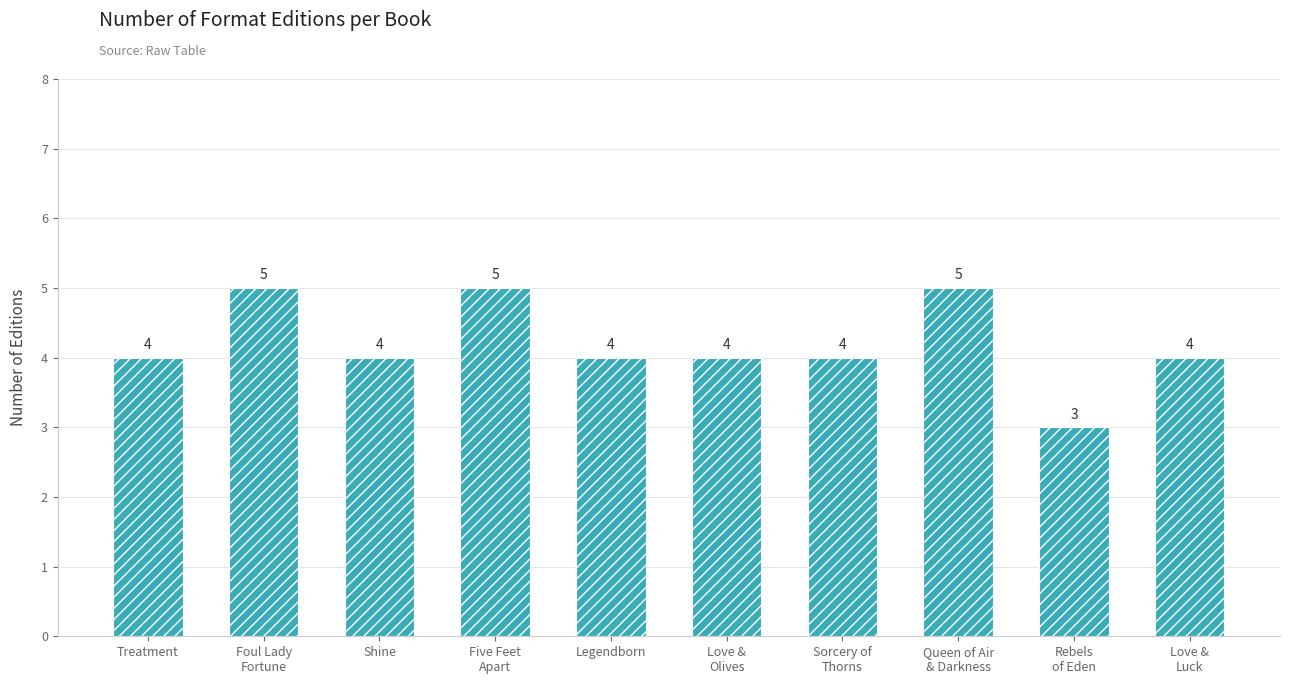

What is the label of the 7th bar from the right?

Five Feet
Apart